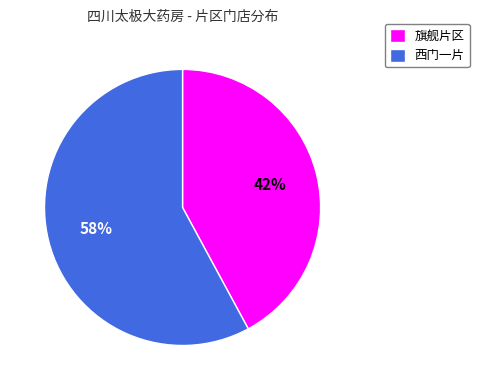

To the nearest percent, what percentage of the pie is 旗舰片区?

42%